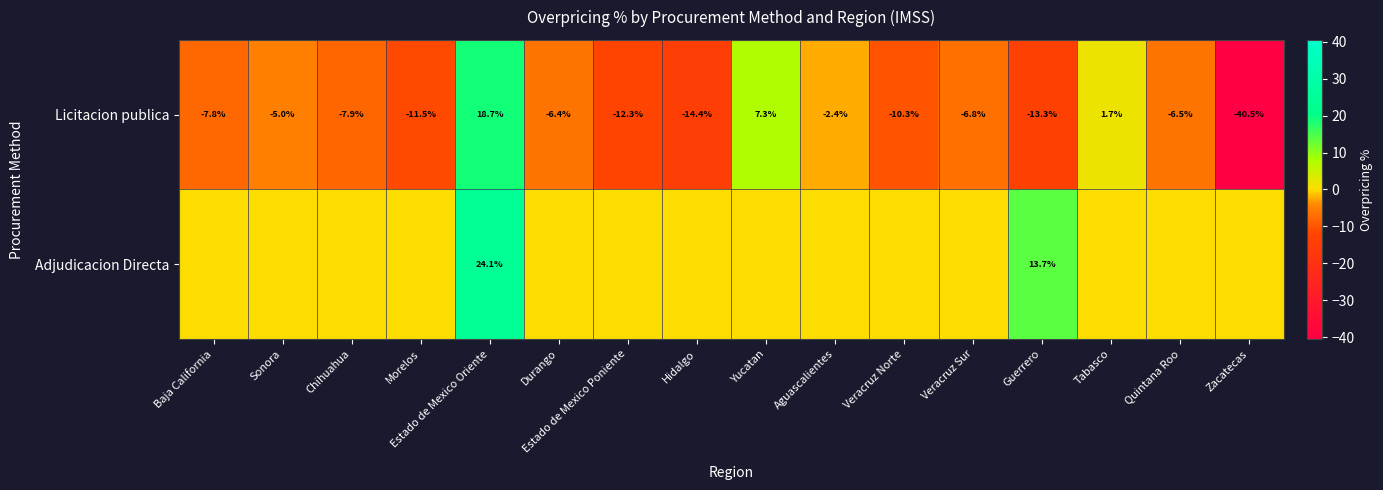

At which label is Licitacion publica closest to -10?

Veracruz Norte